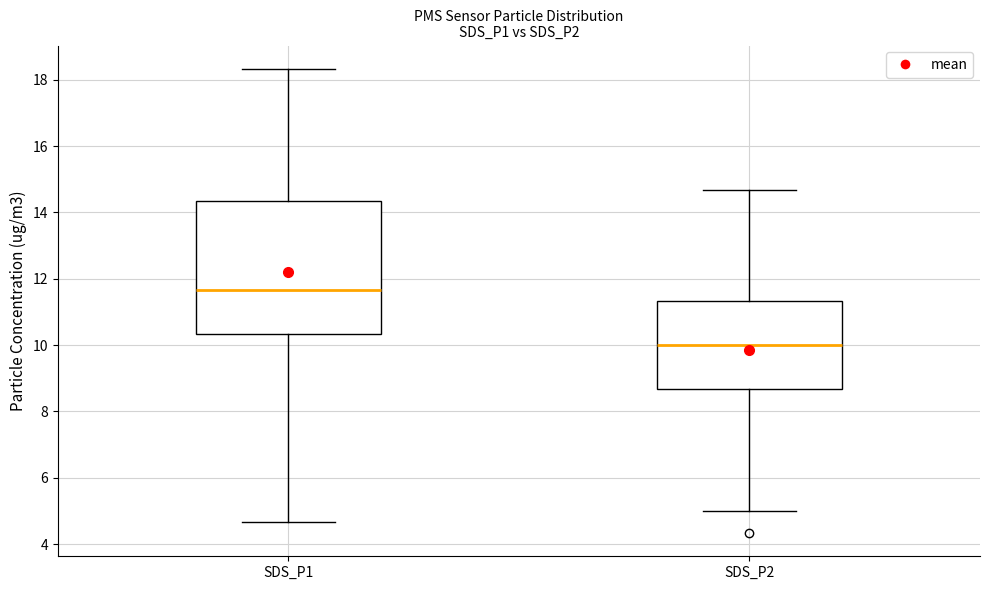

Comparing the boxes themselves (not the whiskers), which one is the tallest?

SDS_P1